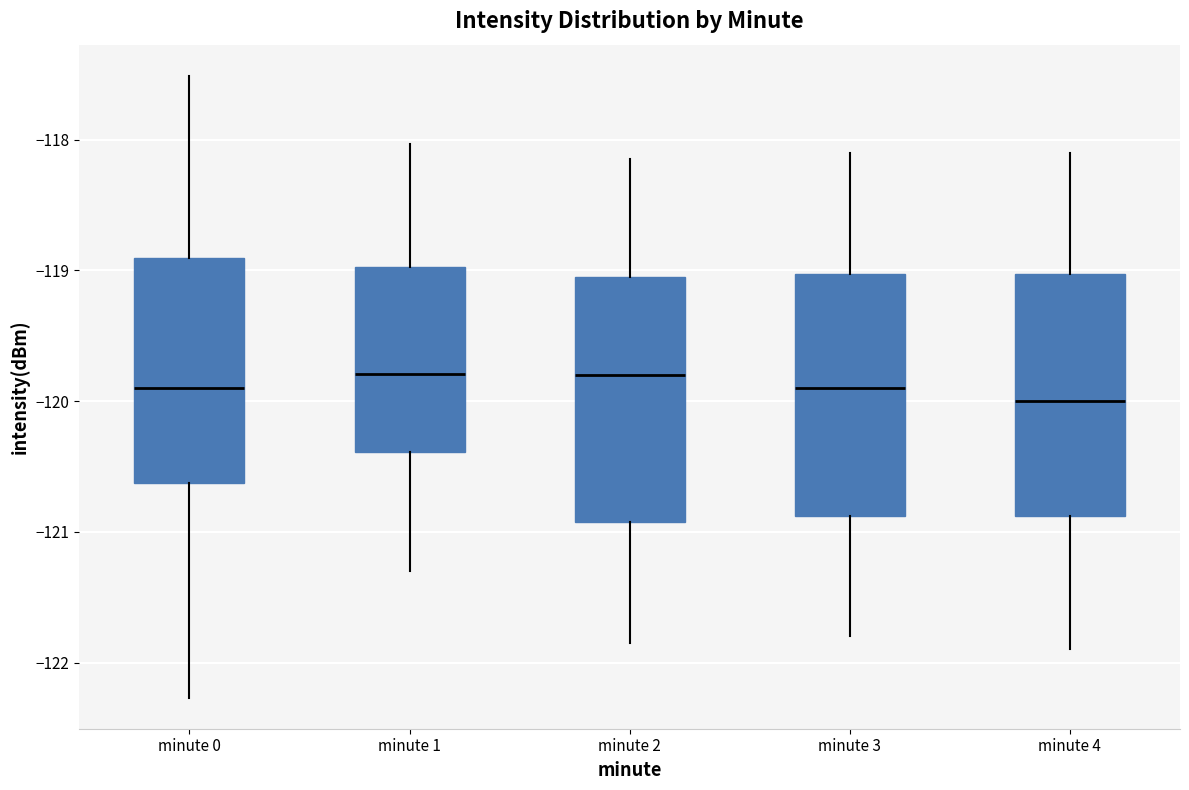

Reading left to right, transcribe this box plot: for each box, give where its median line is, the range the box spans, and where its two whiskers end, as read against the y-axis. The values are not printed on the chart, so give them approximately, as read against the axis.

minute 0: median -119.9, box -120.6 to -118.9, whiskers -122.3 to -117.5
minute 1: median -119.8, box -120.4 to -119.0, whiskers -121.3 to -118.0
minute 2: median -119.8, box -120.9 to -119.0, whiskers -121.8 to -118.1
minute 3: median -119.9, box -120.9 to -119.0, whiskers -121.8 to -118.1
minute 4: median -120.0, box -120.9 to -119.0, whiskers -121.9 to -118.1